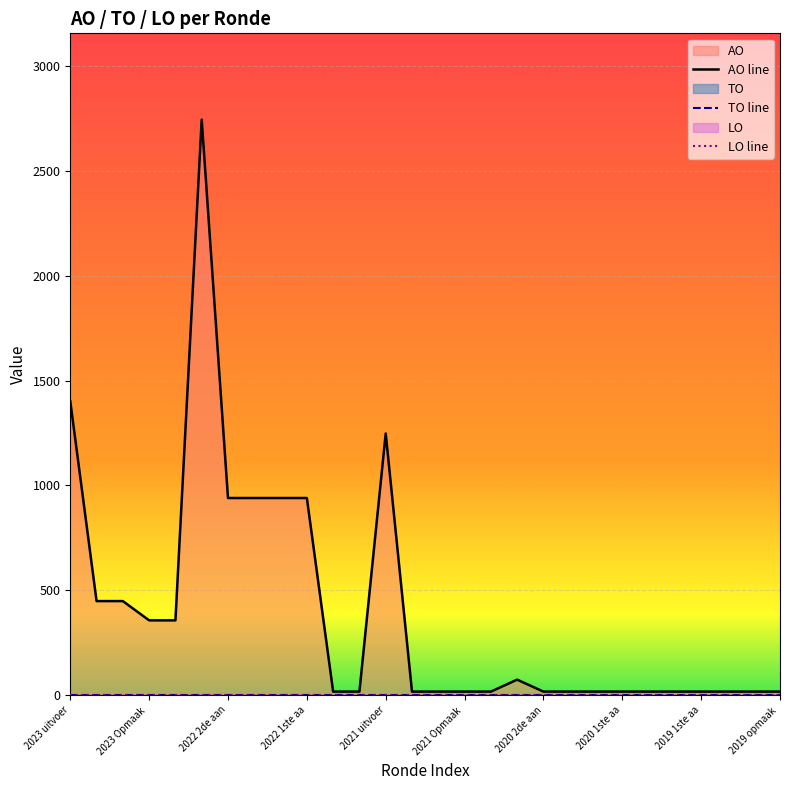

Which series changed the most between 2022 2de aan and 2019 1ste aa?

AO line